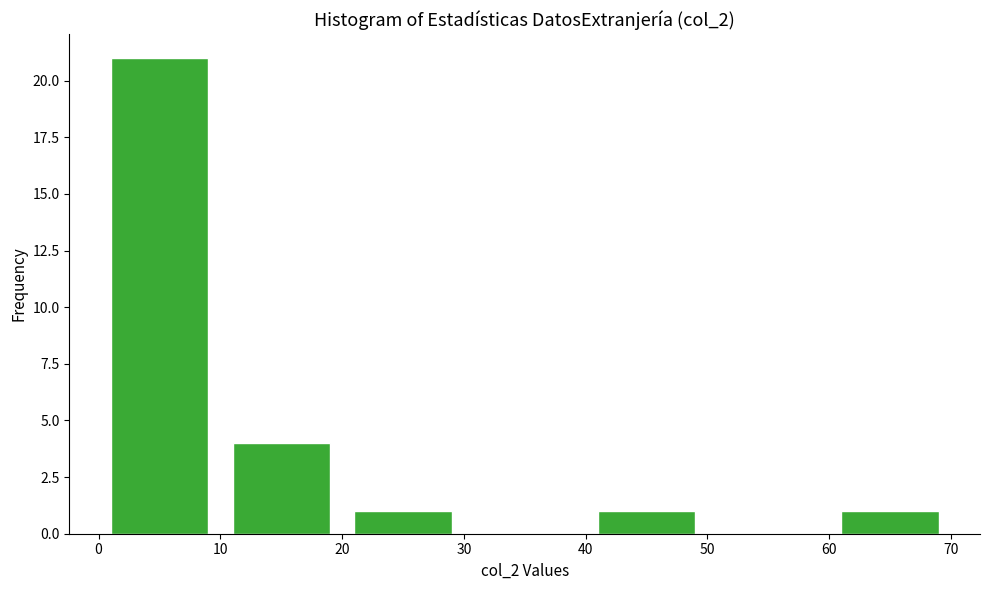

Over which range of the x-axis is the bar tallest?

0 to 10